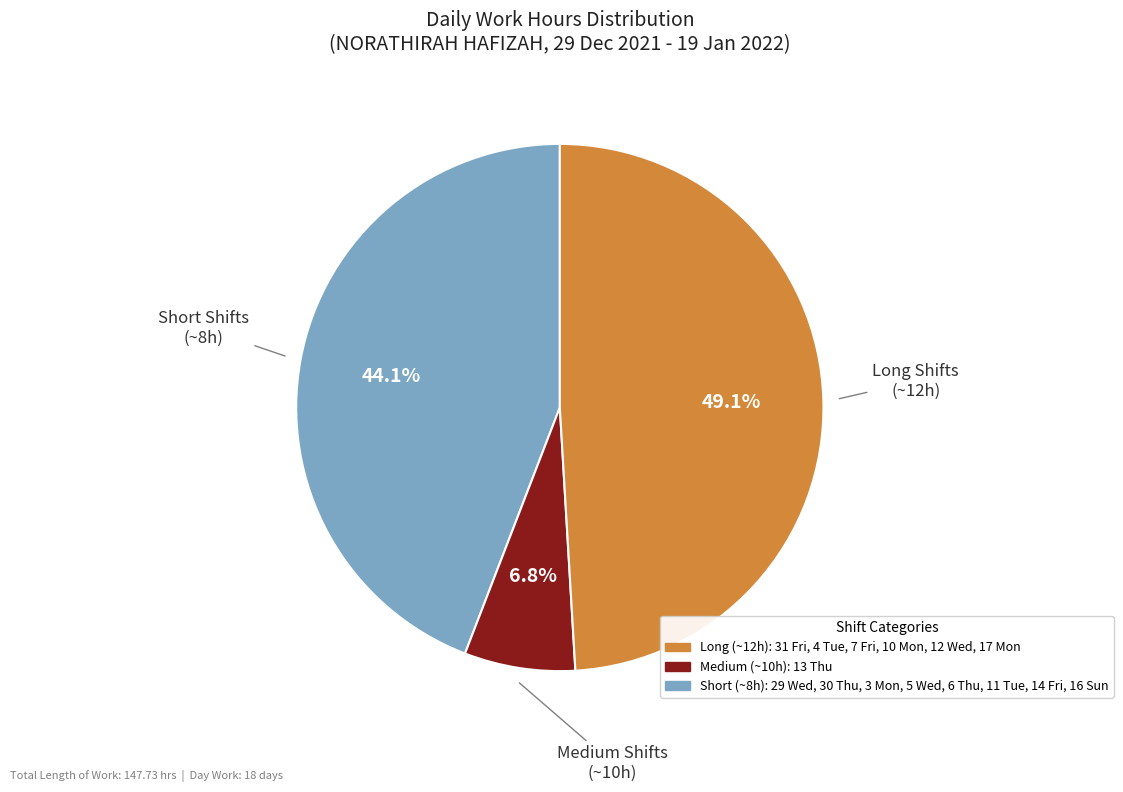

Does any single category account for the majority?

No